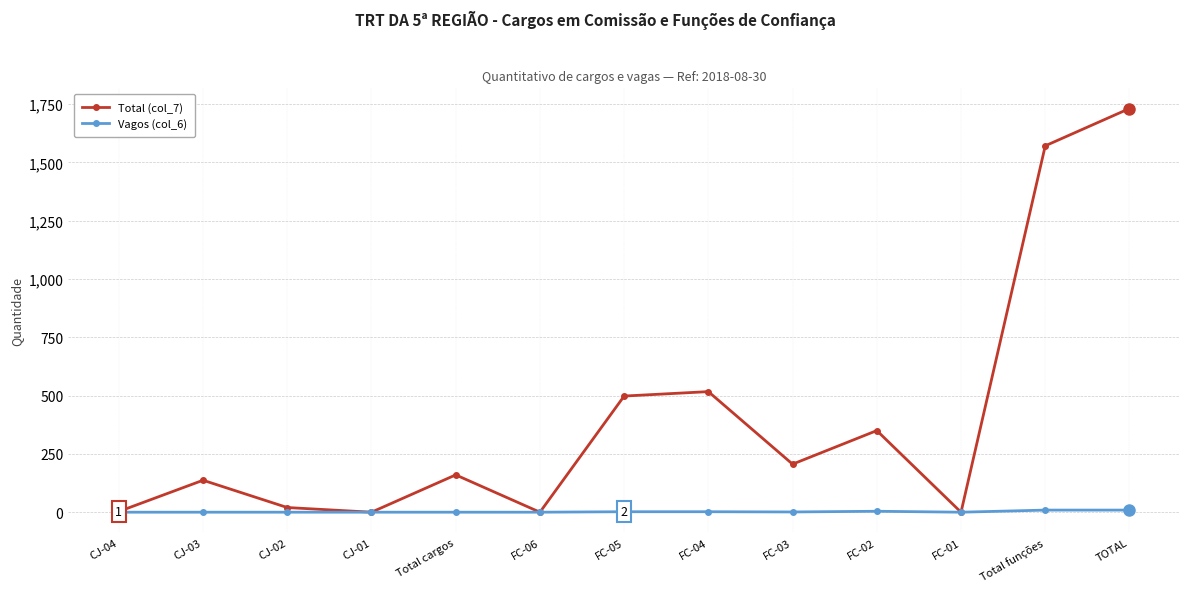

True or false: Vagos (col_6) has a value of 1 at FC-03.

True